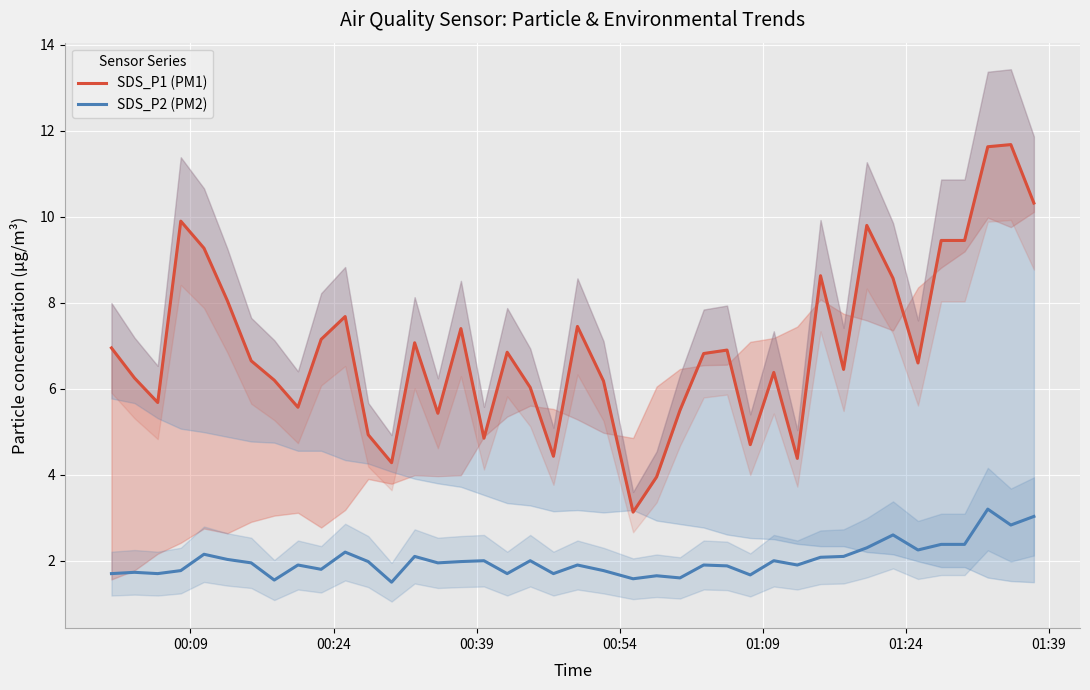

At how many categories does at least one series exceed 10?

3